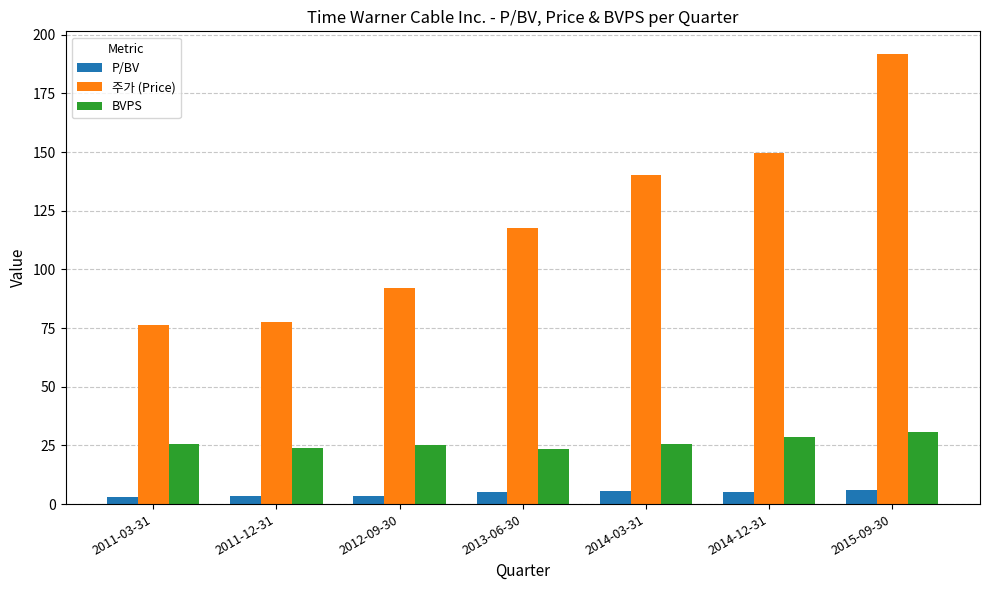

How many bars are there in each group?

3